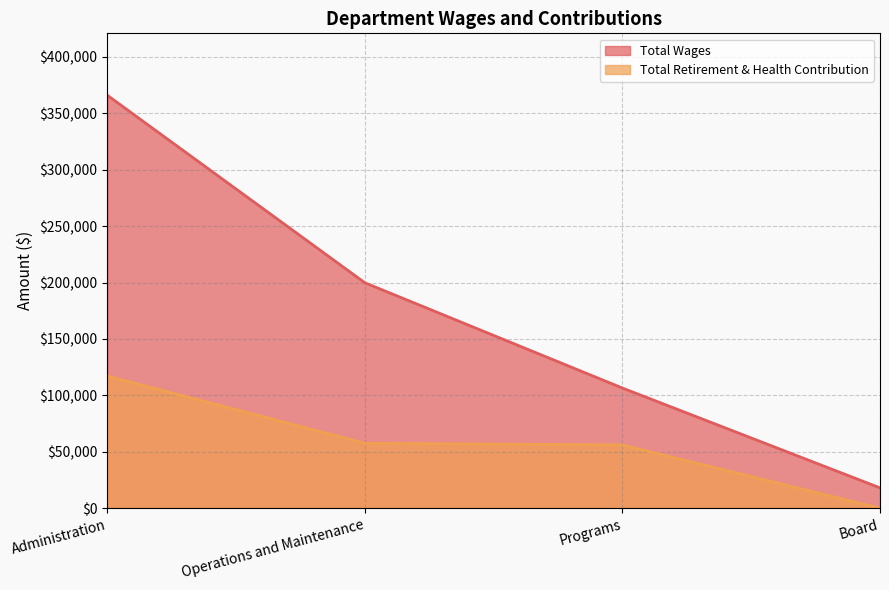

Reading left to right, list all the values displayed in this chart.

Total Wages: Administration=366000	Operations and Maintenance=199795	Programs=106472	Board=18000
Total Retirement & Health Contribution: Administration=117146	Operations and Maintenance=57577	Programs=56067	Board=0